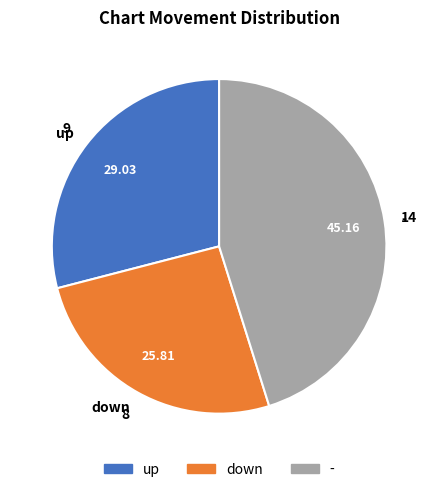

What is the smallest slice in the pie chart?

down